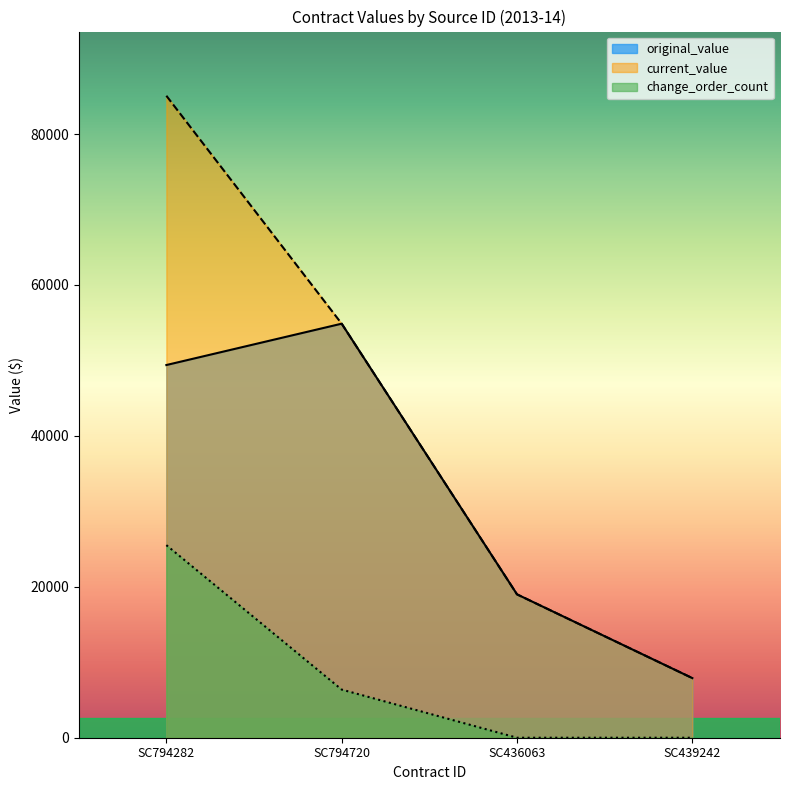

List the series in order of their overall mean, highest first.

current_value, original_value, change_order_count